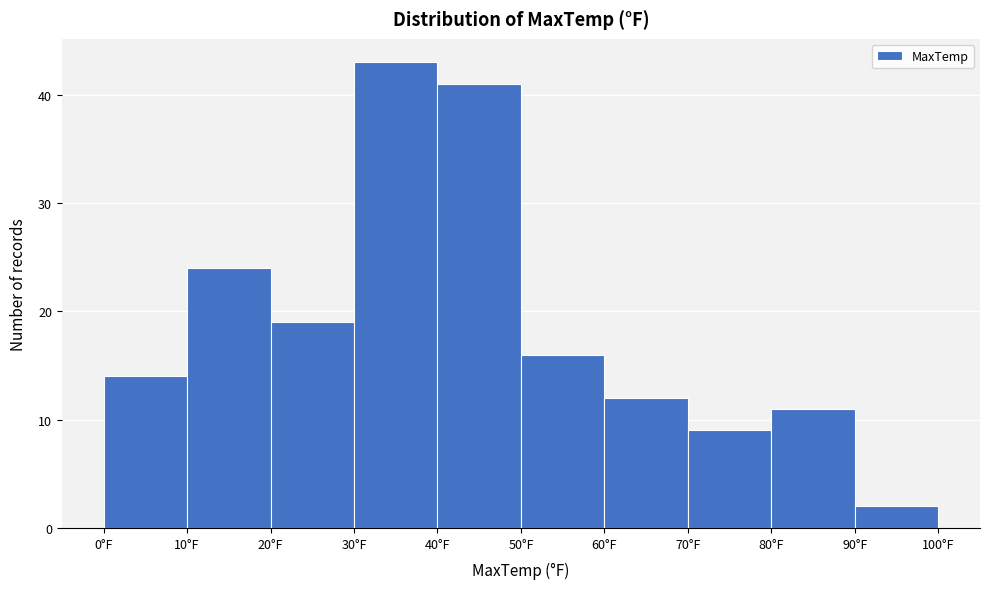

Over which range of the x-axis is the bar tallest?

30 to 40